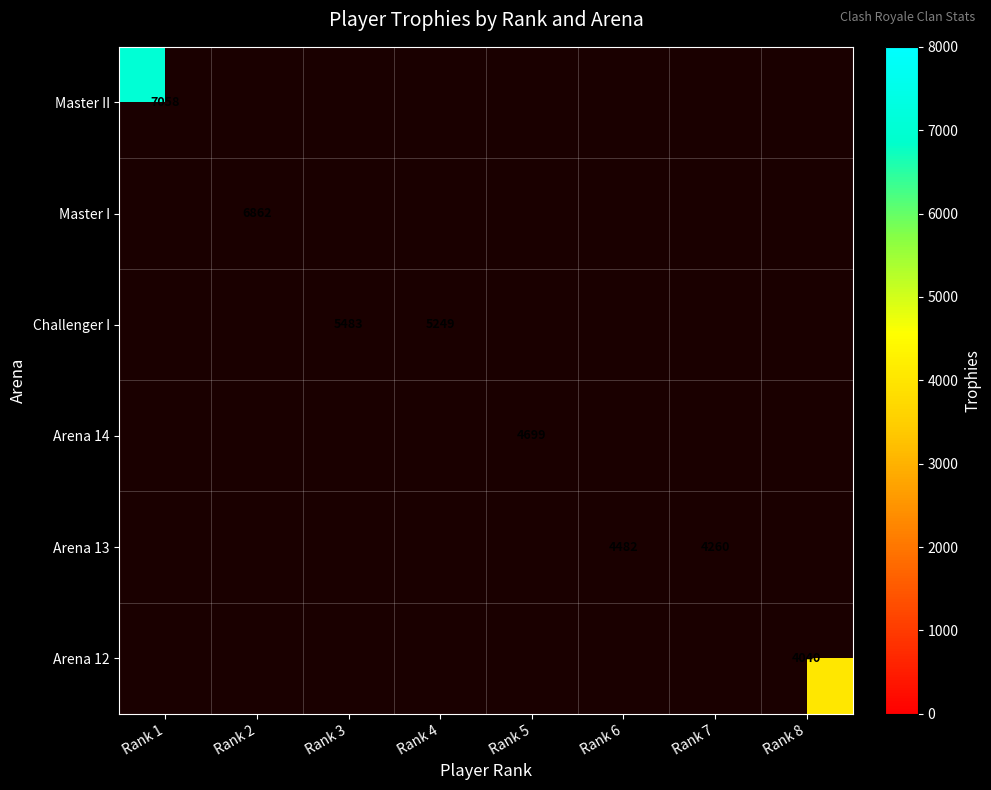

True or false: Arena 13 has a value of 7892 at Rank 6.

False